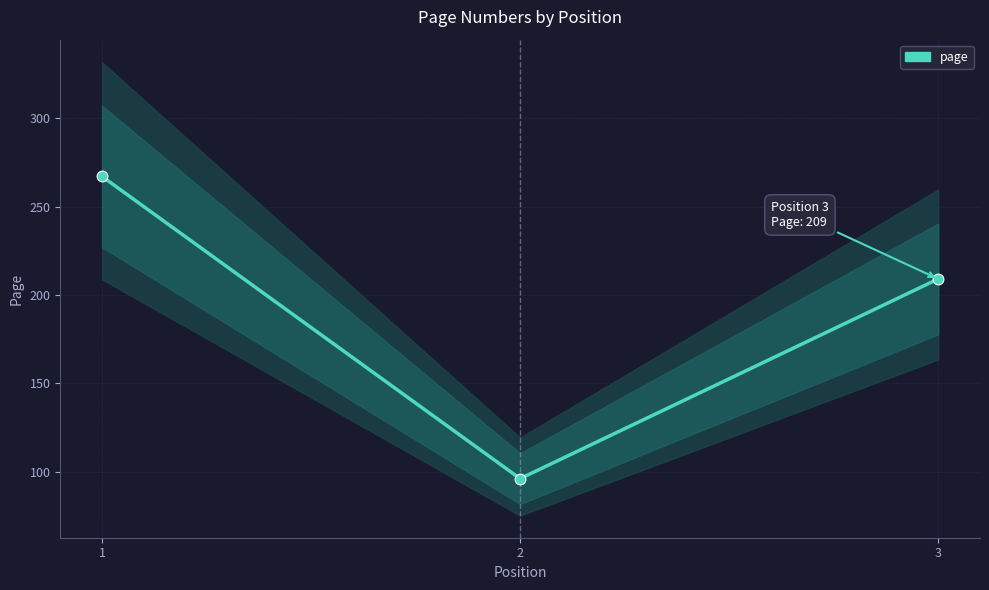

Which has a higher value, 2 or 1?

1